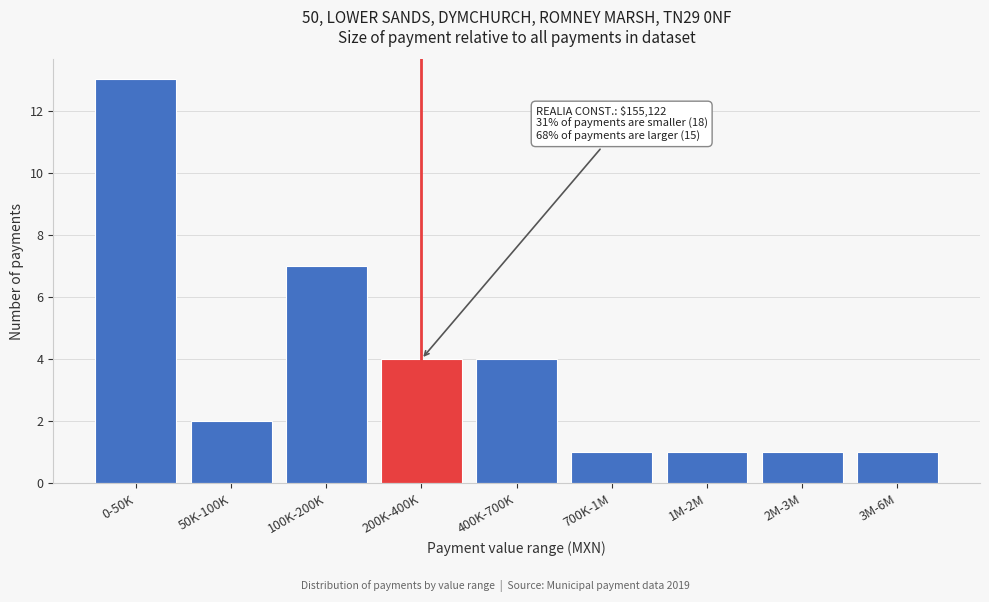

Reading left to right, extract all data points from this chart.

13	2	7	4	4	1	1	1	1